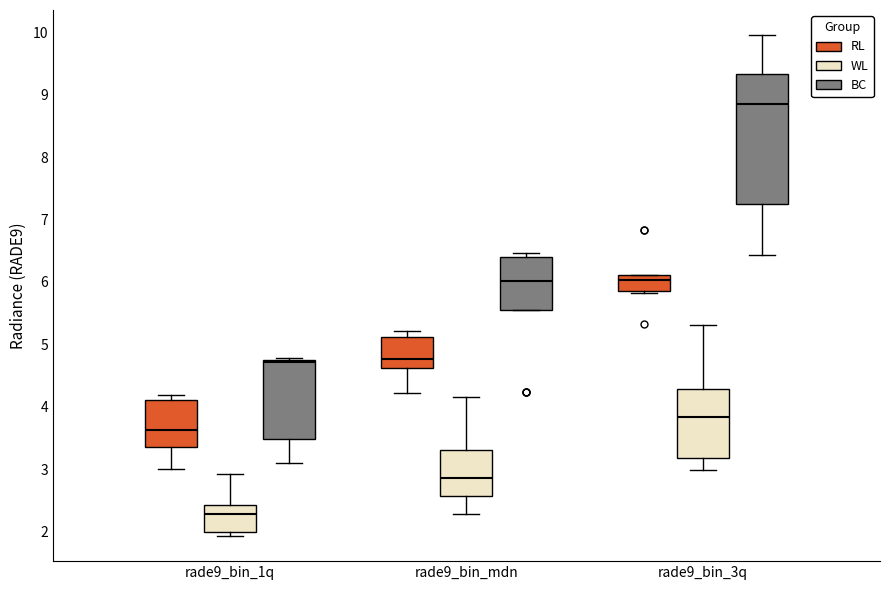

Which box has the highest median line?

rade9_bin_3q (BC)